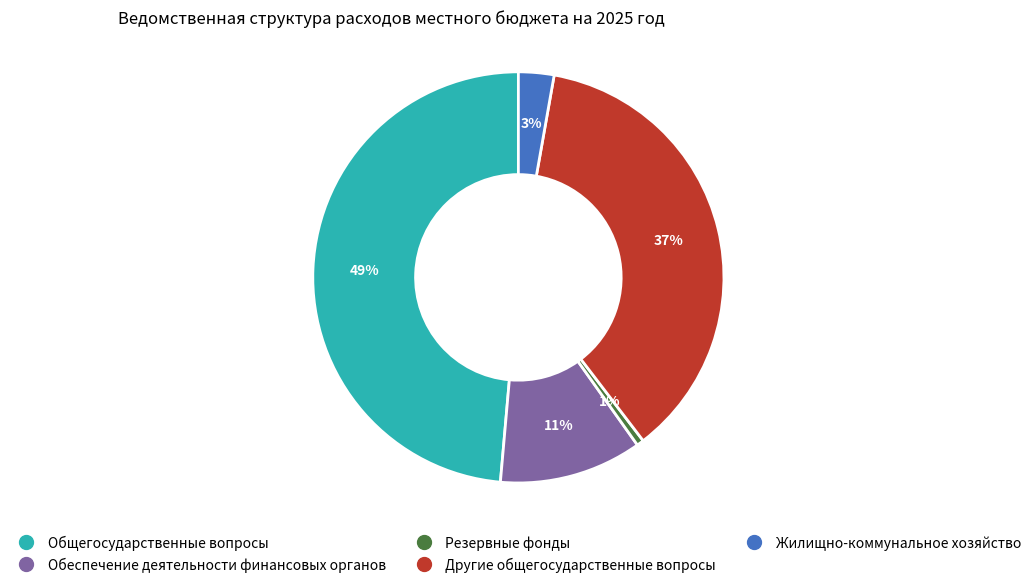

To the nearest percent, what is the difference between the Другие общегосударственные вопросы and Обеспечение деятельности финансовых органов slice percentages?

26%